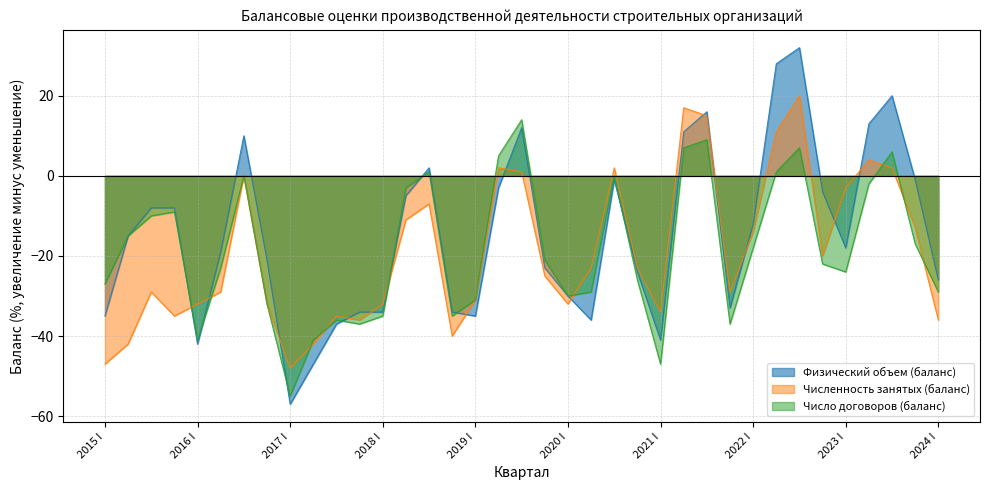

Which has a higher value, 2015 II or 2020 I?

2015 II